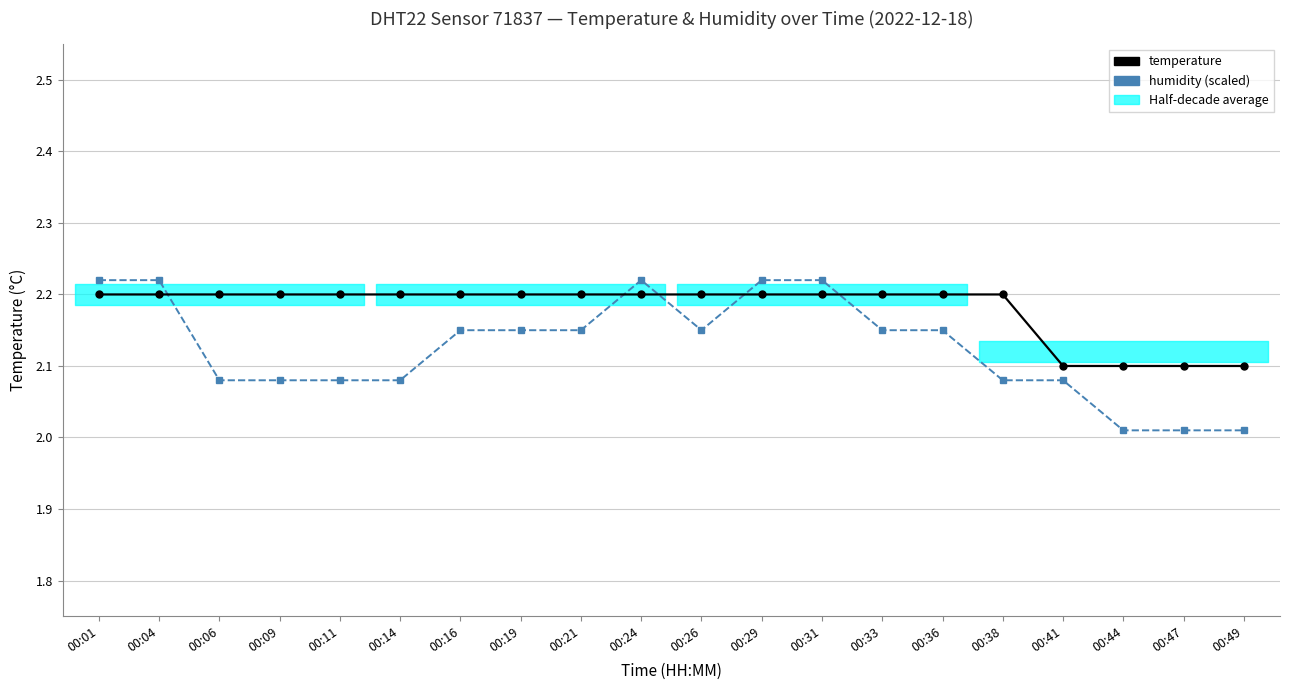

The humidity (scaled) series shows 2.1 at 00:21. True or false?

True